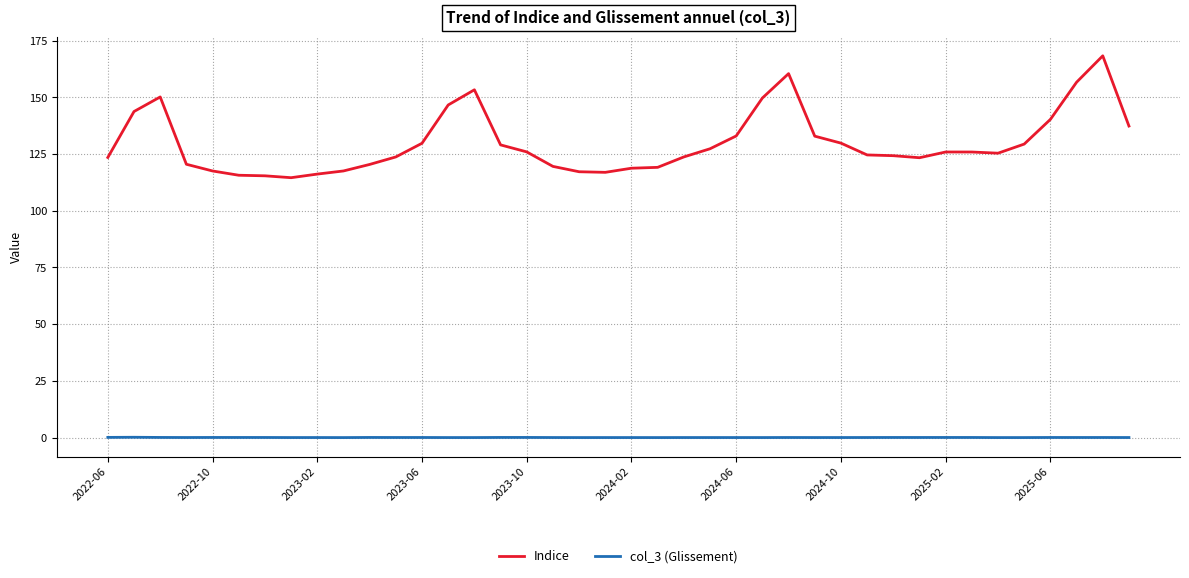

True or false: col_3 (Glissement) and Indice cross at least once.

False